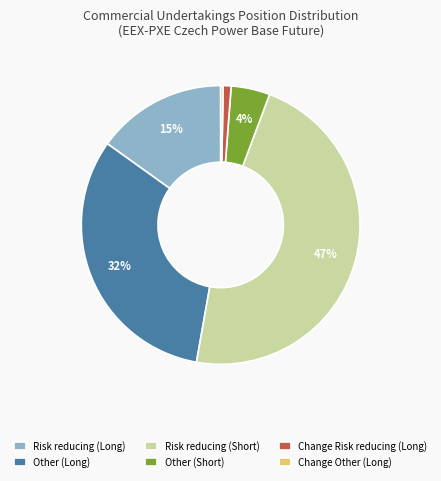

Does Change Other (Long) represent more than half of the total?

No